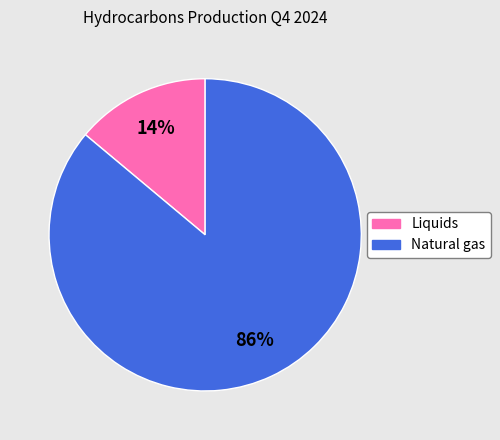

To the nearest percent, what is the difference between the largest and smallest slice percentages?

72%